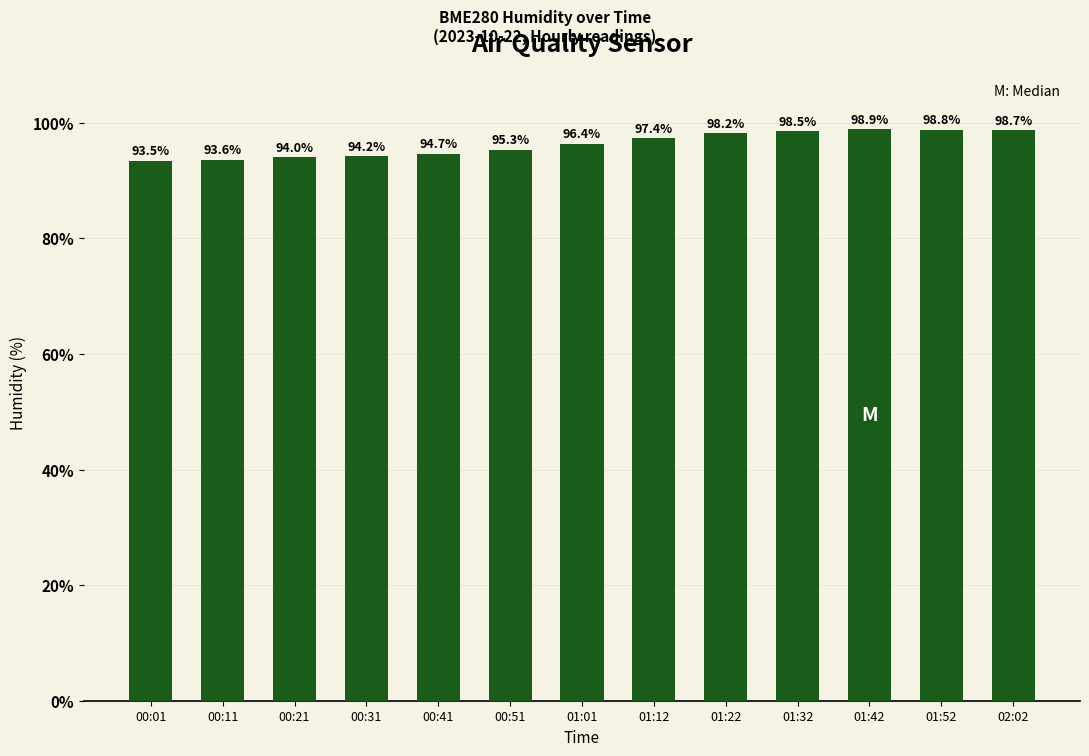

List the labels in order of value, smallest first.

00:01, 00:11, 00:21, 00:31, 00:41, 00:51, 01:01, 01:12, 01:22, 01:32, 02:02, 01:52, 01:42